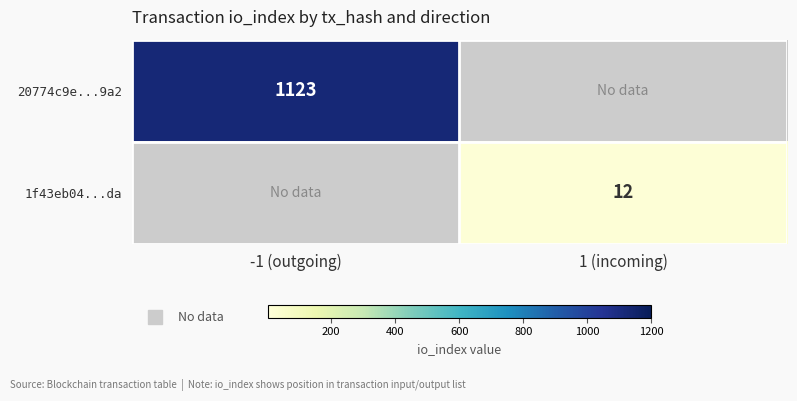

Rank the series by their maximum value, from highest to lowest.

20774c9e...9a2, 1f43eb04...da